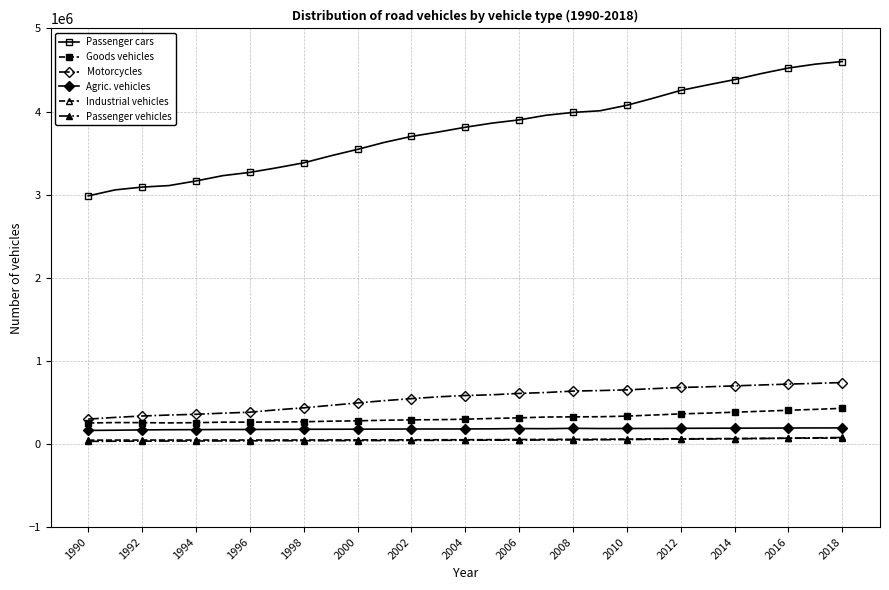

Which series has the largest total across all categories?

Passenger cars